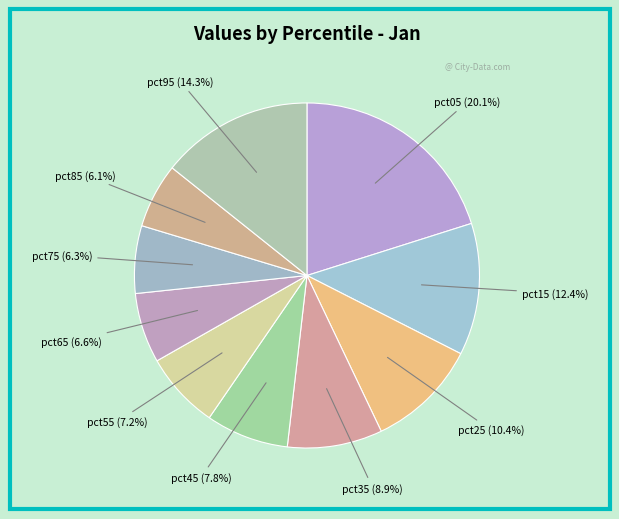

How many segments does this pie chart have?

10